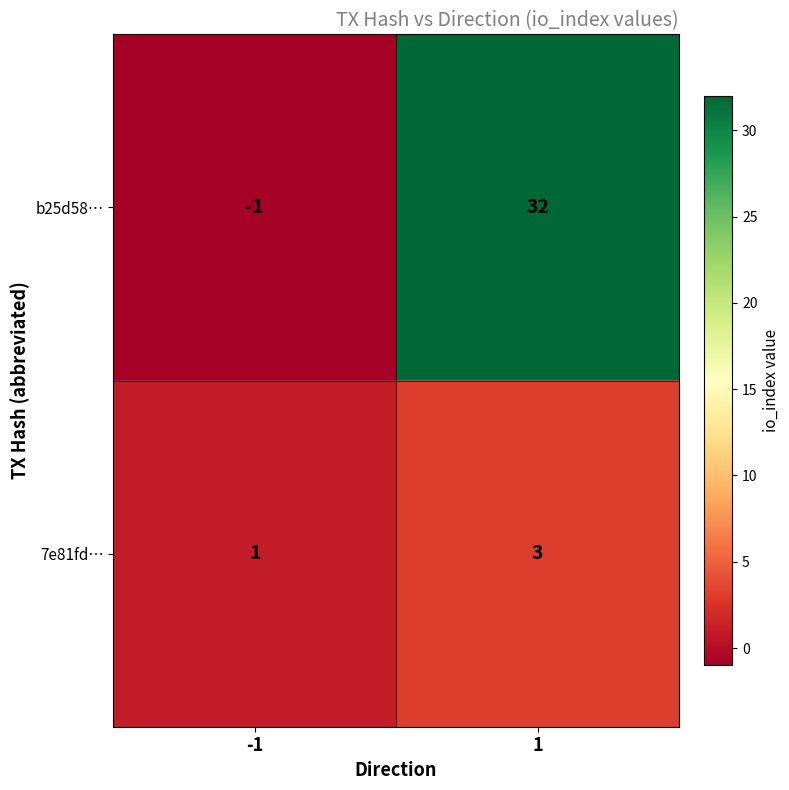

Reading left to right, extract all data points from this chart.

b25d58…: -1	32
7e81fd…: 1	3